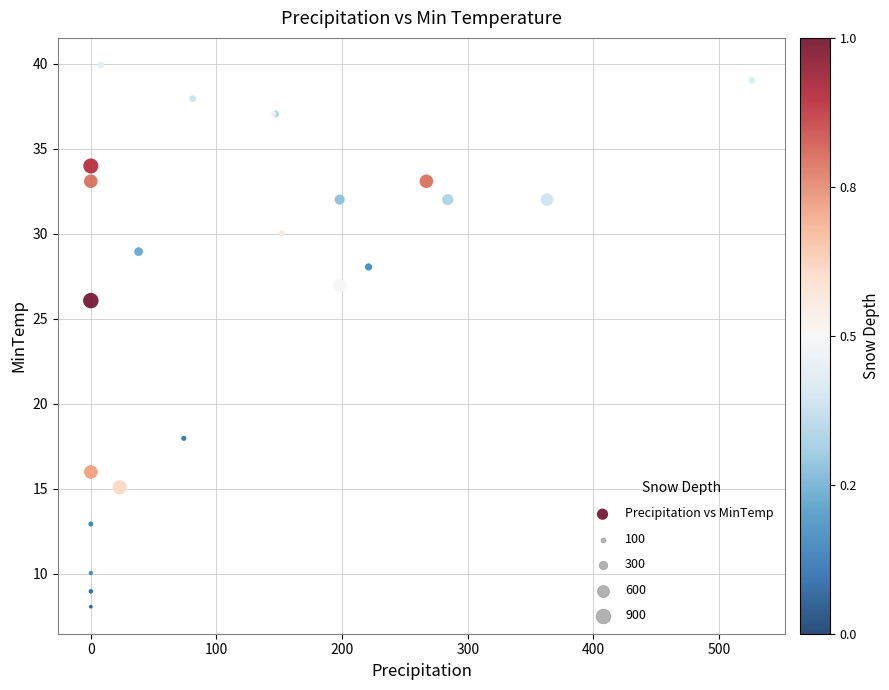

What Y value in the scatter plot is closest to 23?

26.1